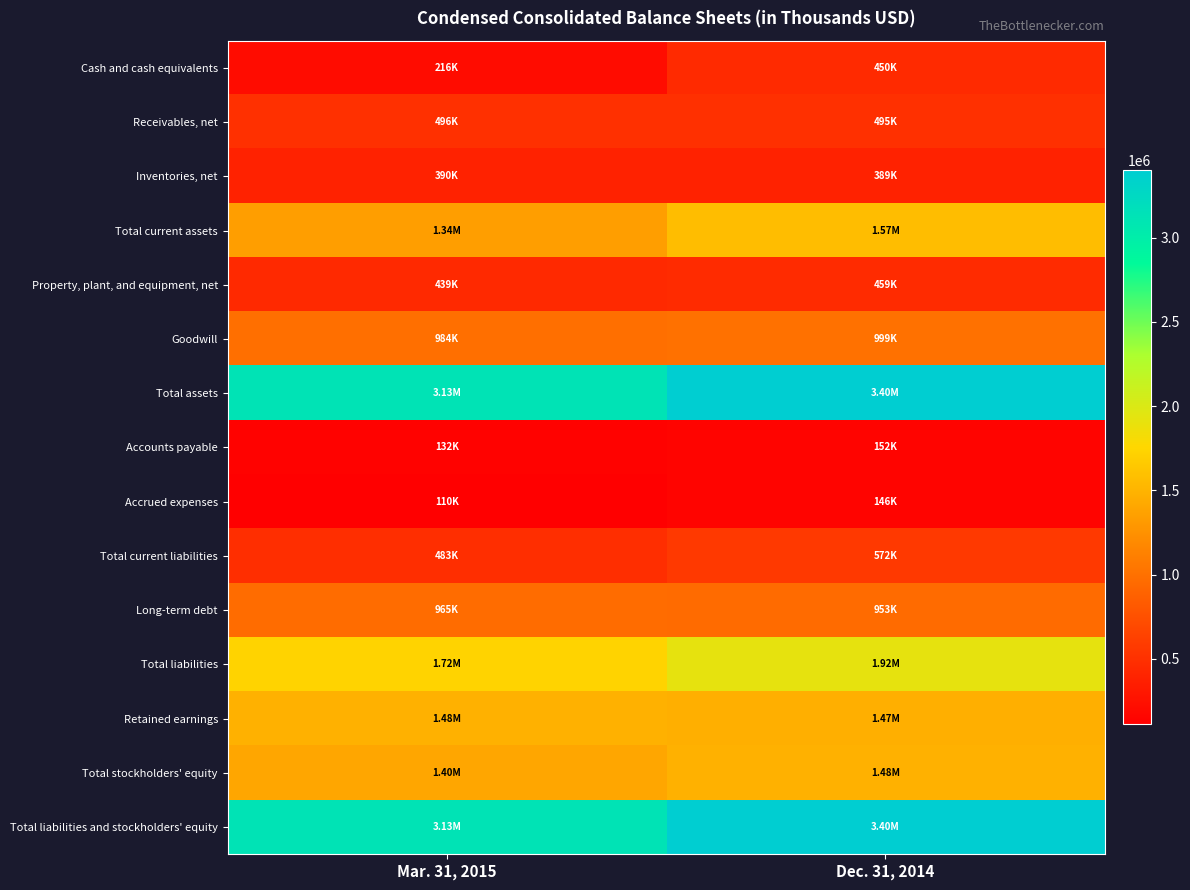

Which category has the lowest value across all series?

Mar. 31, 2015